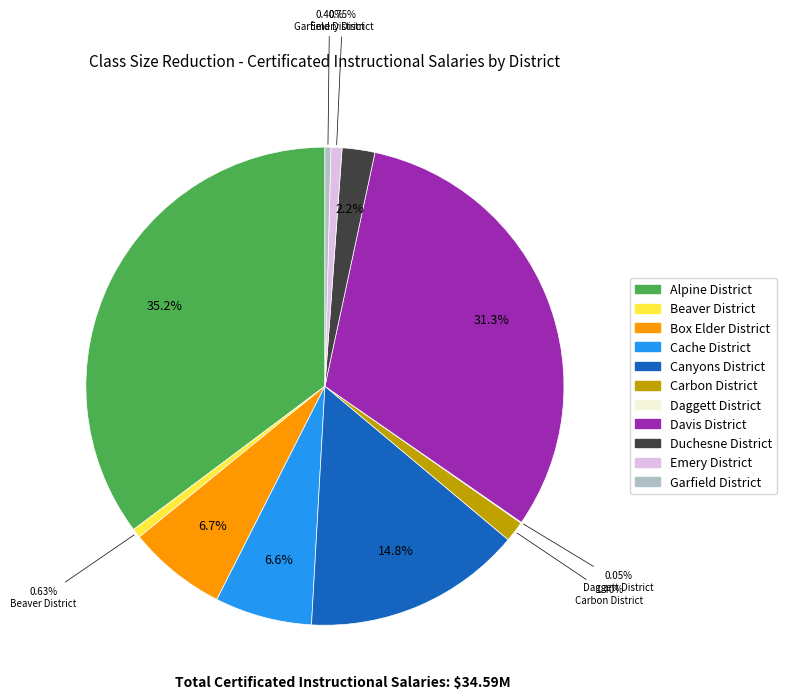

To the nearest percent, what is the difference between the Carbon District and Alpine District slice percentages?

34%